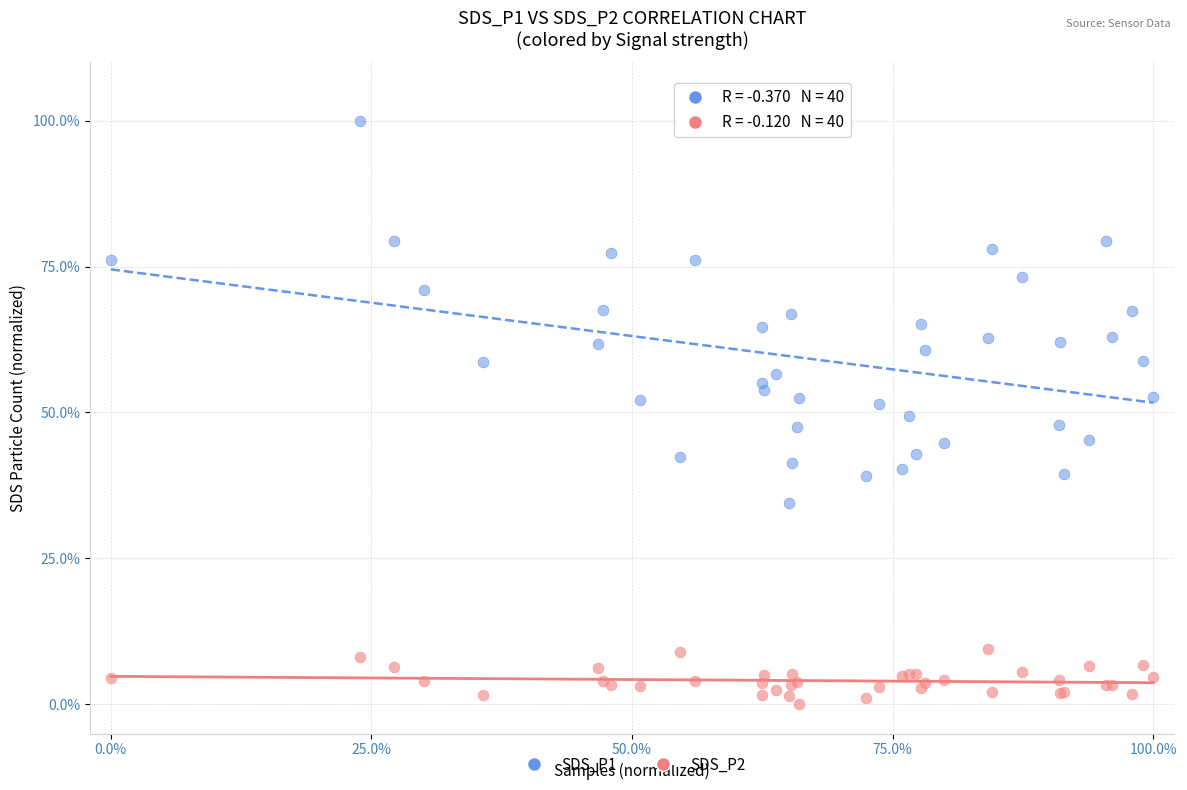

Which series contains the highest Y value?

SDS_P1